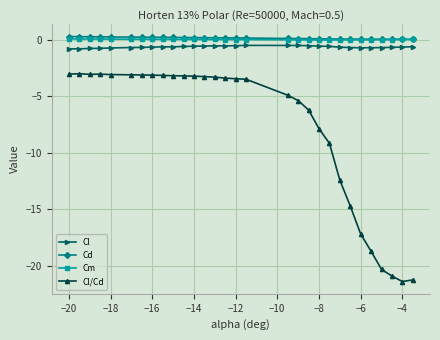

What is the difference between the maximum and minimum values in the Cl series?

0.3